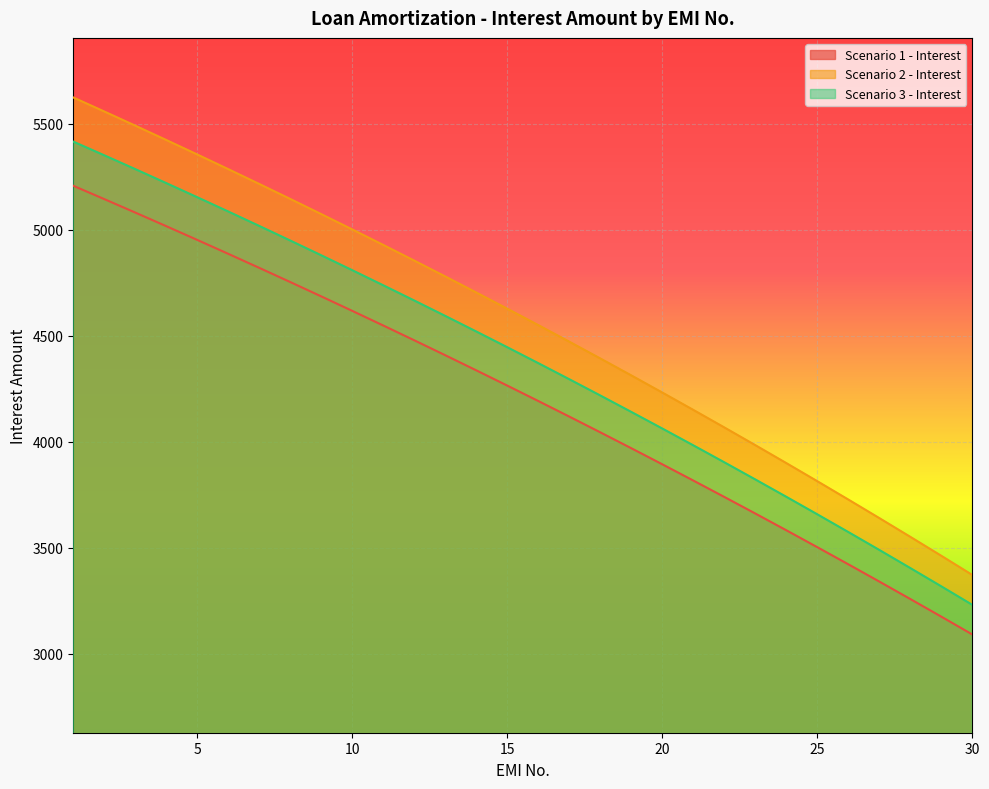

How many series are shown in this chart?

3